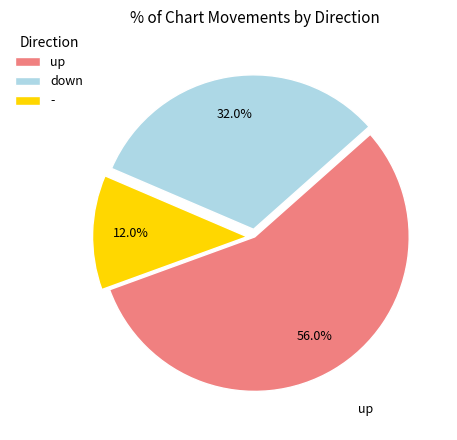

How many slices are in this pie chart?

3